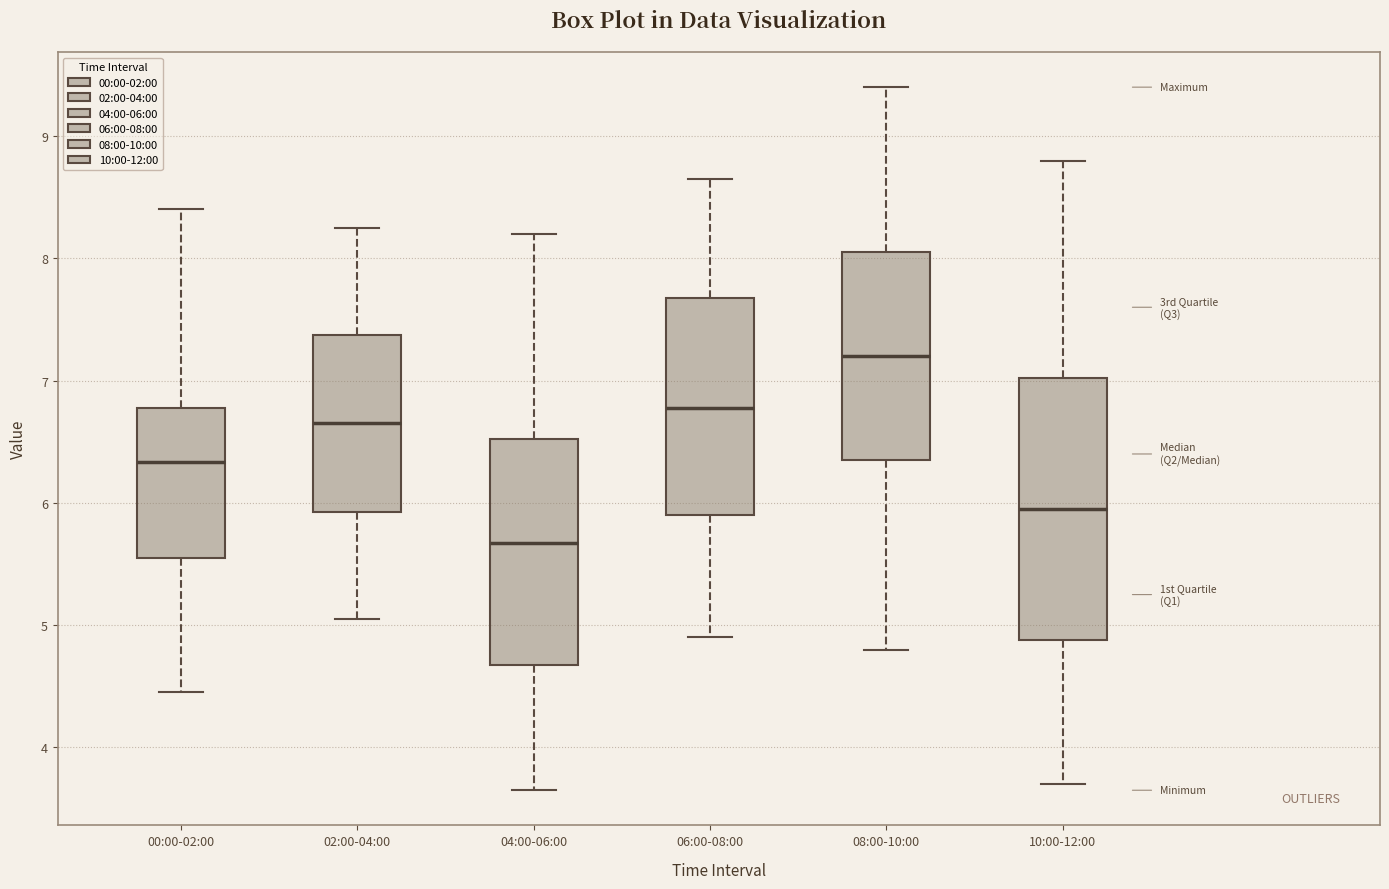

Reading left to right, transcribe this box plot: for each box, give where its median line is, the range the box spans, and where its two whiskers end, as read against the y-axis. The values are not printed on the chart, so give them approximately, as read against the axis.

00:00-02:00: median 6.3, box 5.6 to 6.8, whiskers 4.5 to 8.4
02:00-04:00: median 6.7, box 5.9 to 7.4, whiskers 5.1 to 8.3
04:00-06:00: median 5.7, box 4.7 to 6.5, whiskers 3.7 to 8.2
06:00-08:00: median 6.8, box 5.9 to 7.7, whiskers 4.9 to 8.7
08:00-10:00: median 7.2, box 6.4 to 8.1, whiskers 4.8 to 9.4
10:00-12:00: median 6.0, box 4.9 to 7.0, whiskers 3.7 to 8.8